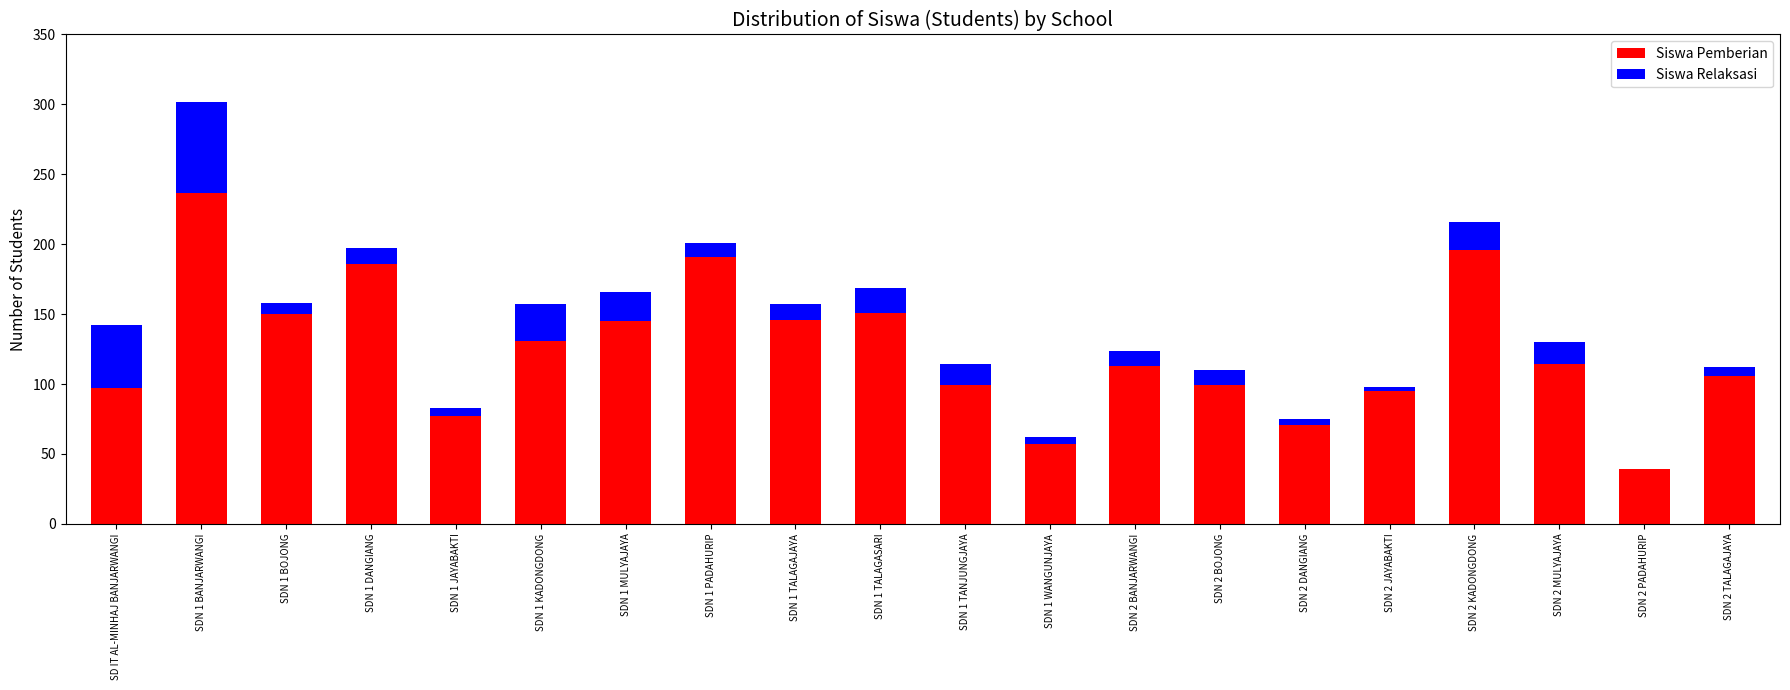

The value of Siswa Pemberian at SDN 1 TANJUNGJAYA is 99. True or false?

True